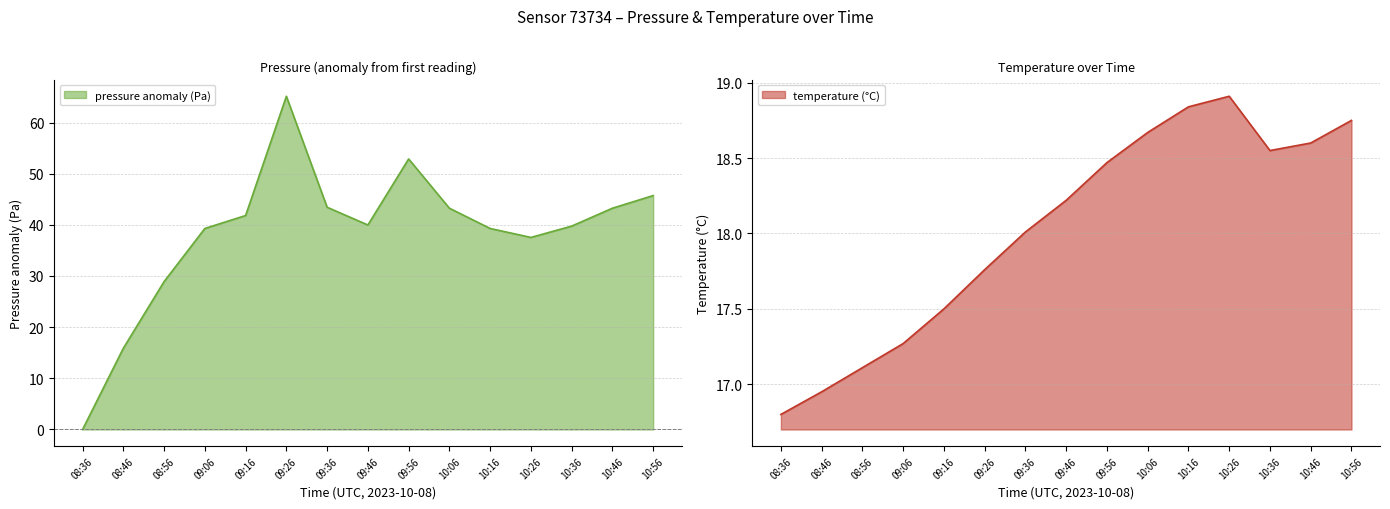

Reading right to left, list all the values displayed in this chart.

pressure: 45.7	43.2	39.8	37.5	39.3	43.2	52.9	40.0	43.4	65.1	41.8	39.3	28.9	15.9	0.0
temperature: 18.8	18.6	18.6	18.9	18.8	18.7	18.5	18.2	18.0	17.8	17.5	17.3	17.1	16.9	16.8